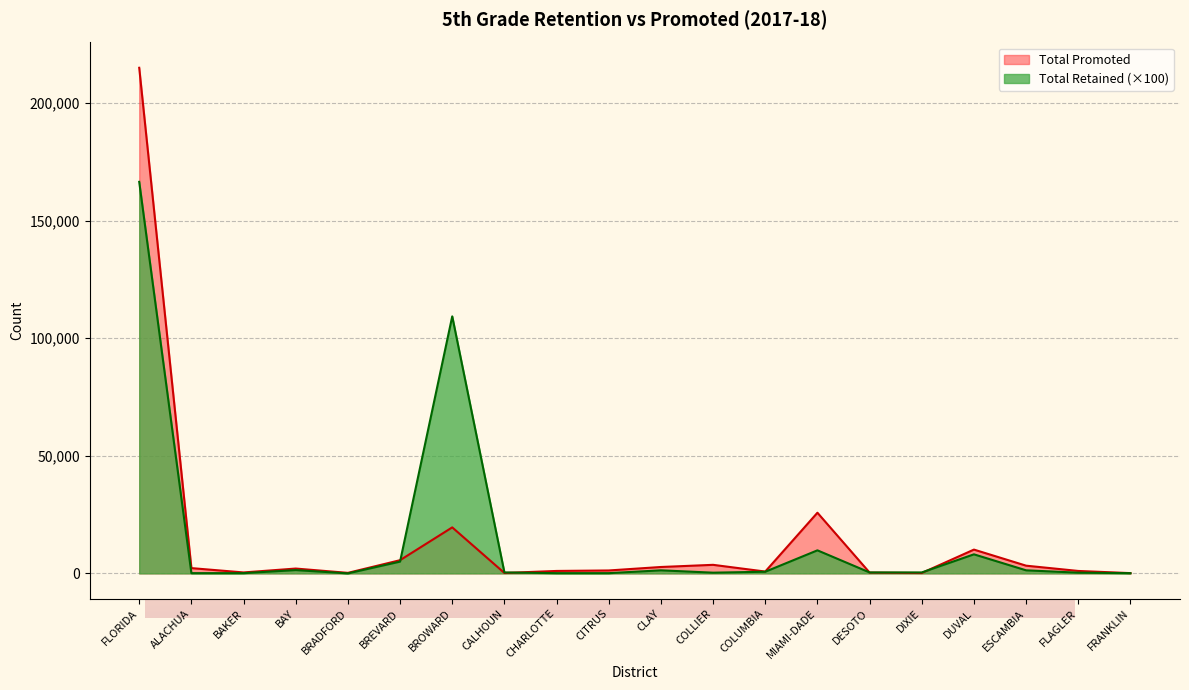

True or false: Total Promoted has more than 1 interior local peaks.

True